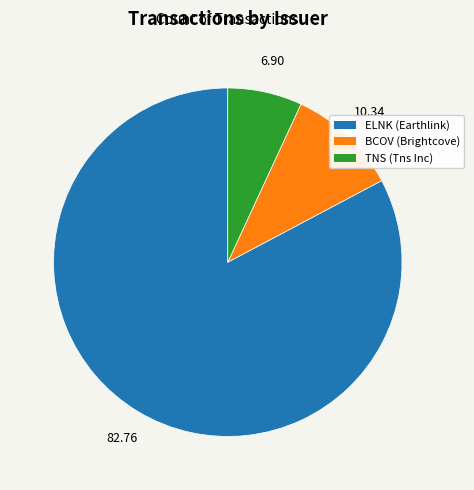

Is there a majority slice in this chart?

Yes